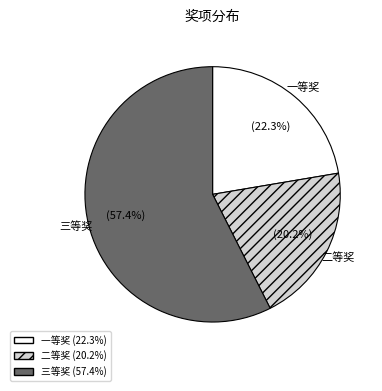

Is it true that 三等奖 is 57% of the pie?

True